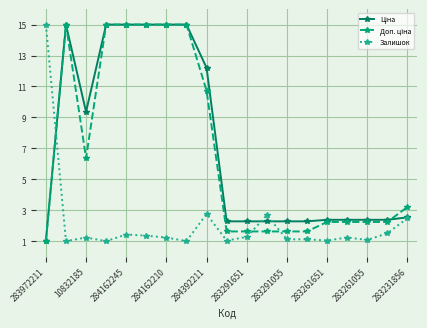

True or false: Залишок has more than 0 points higher than both neighbors.

True